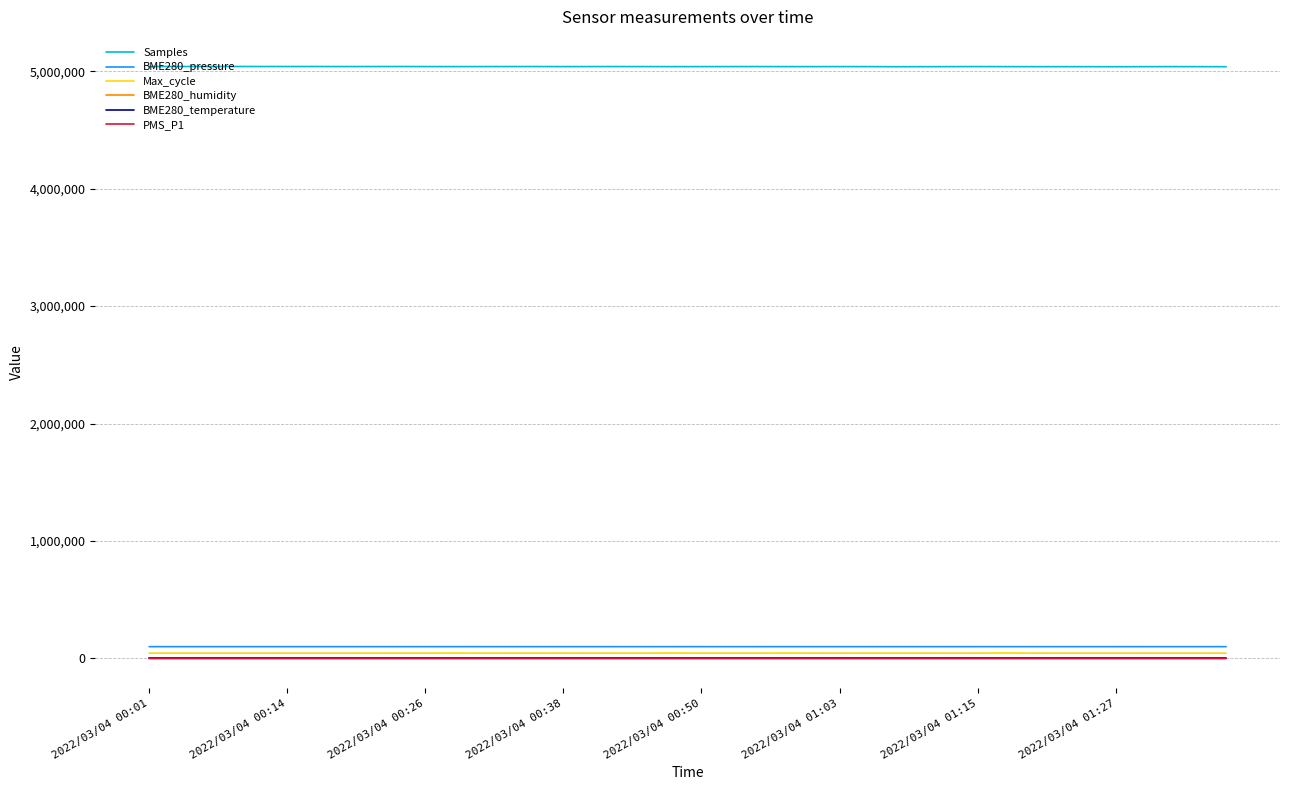

True or false: BME280_pressure and BME280_humidity intersect in this chart.

False